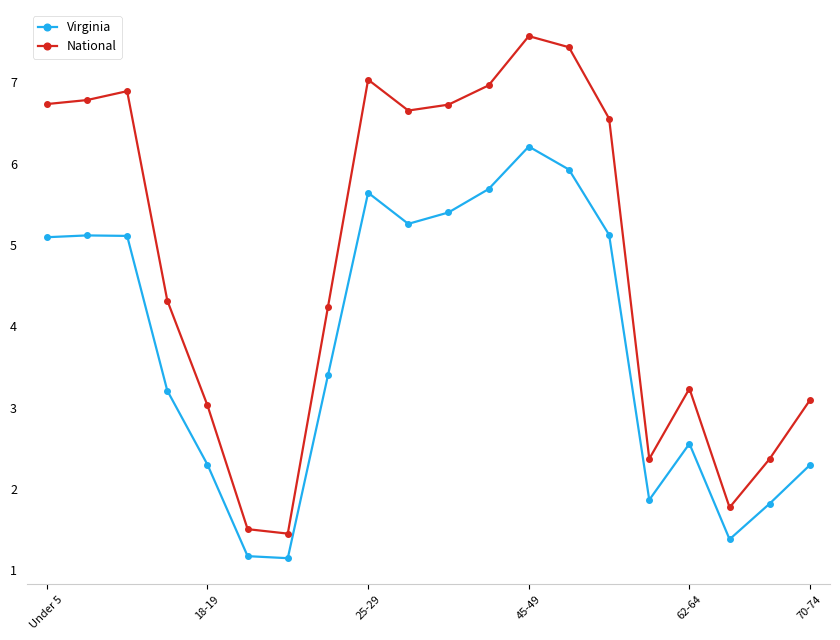

In Virginia, how many points are higher than both neighbors (excluding endpoints)?

4